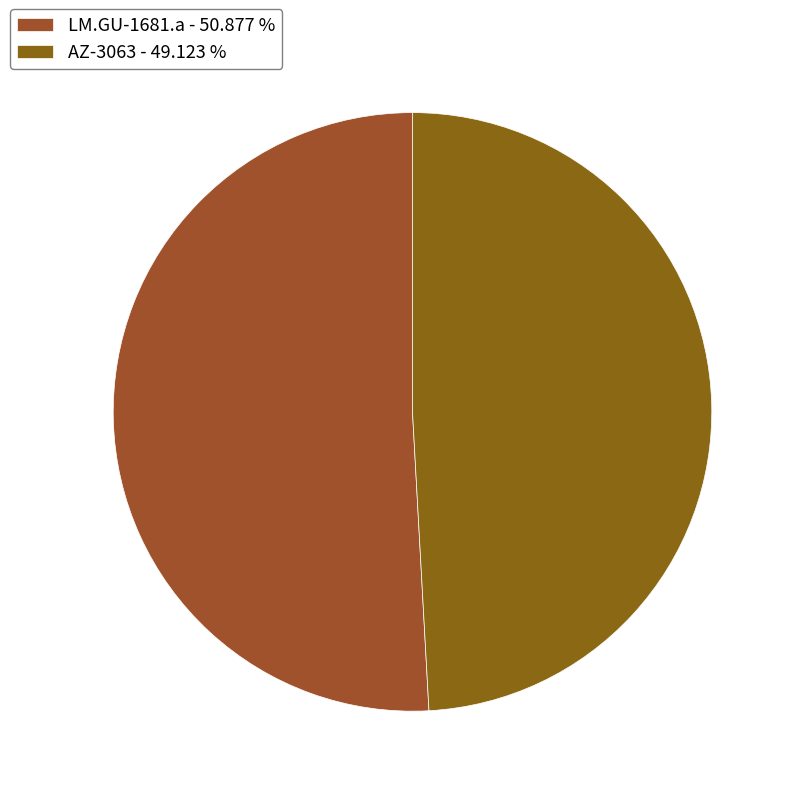

How many segments does this pie chart have?

2